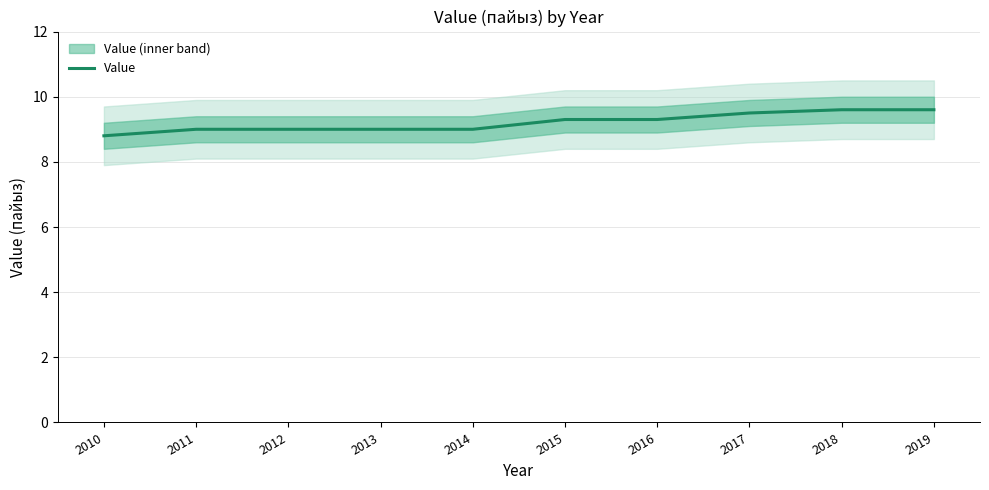

Reading right to left, list all the values displayed in this chart.

9.6	9.6	9.5	9.3	9.3	9.0	9.0	9.0	9.0	8.8